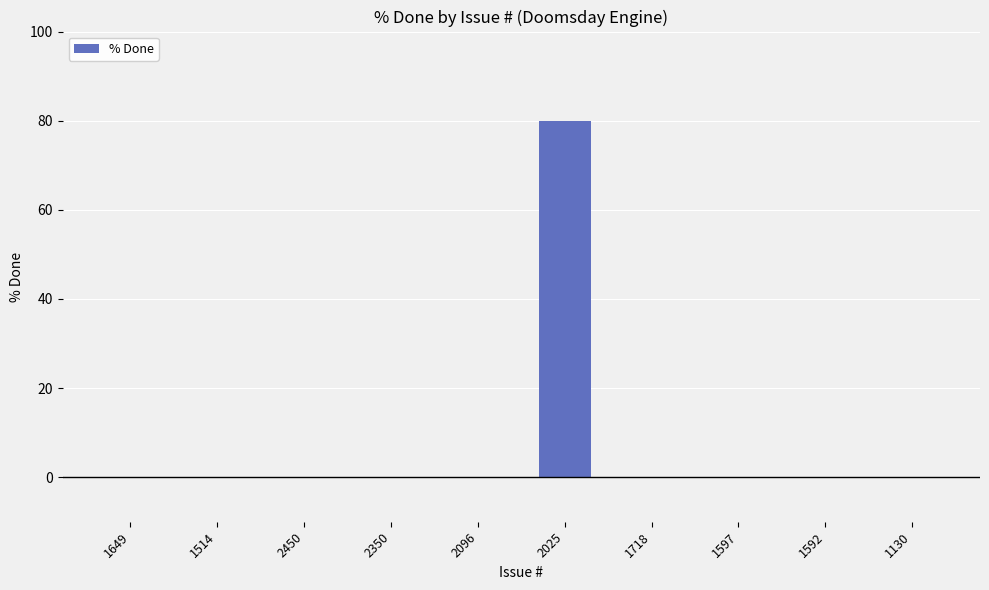

Reading left to right, what are all the values shown in this chart?

0	0	0	0	0	80	0	0	0	0